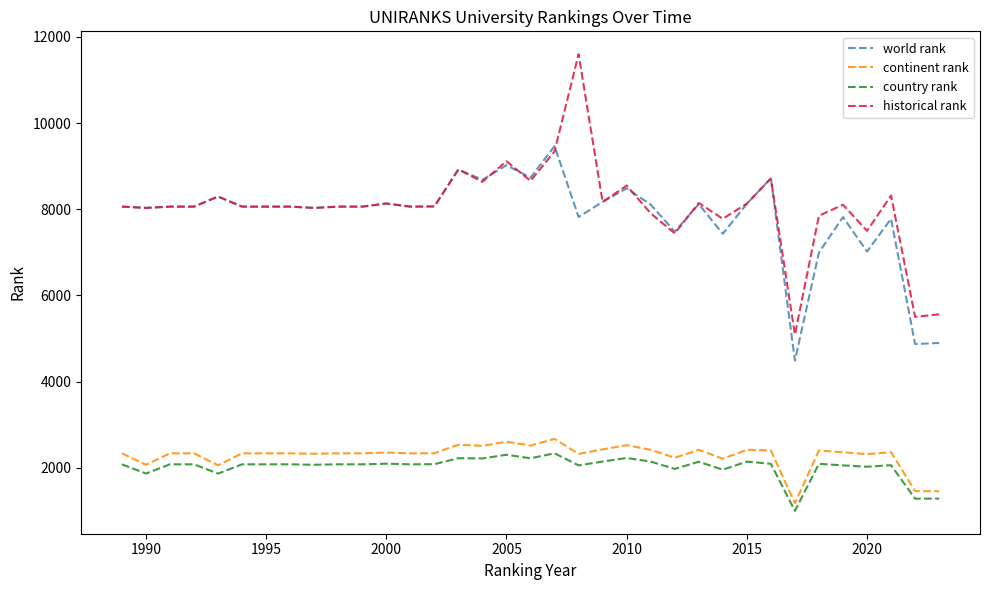

True or false: country rank and historical rank cross at least once.

False